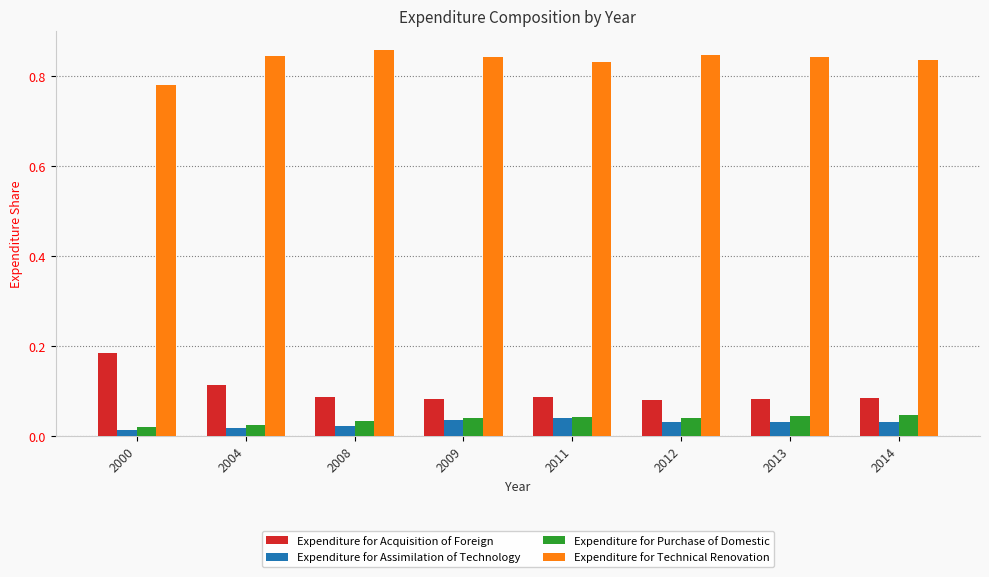

Which series has the largest range (max minus min)?

Expenditure for Acquisition of Foreign